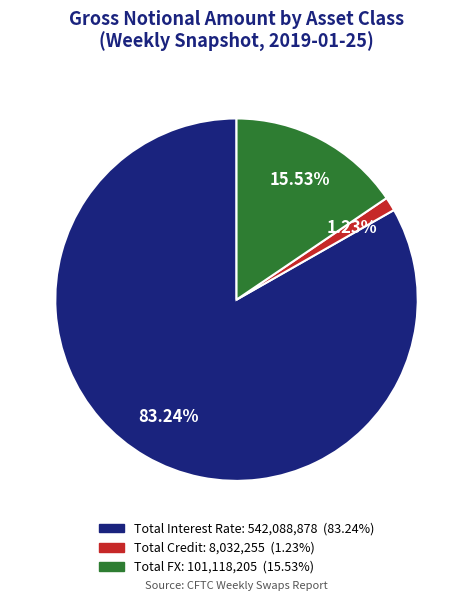

To the nearest percent, what is the average slice percentage?

33%